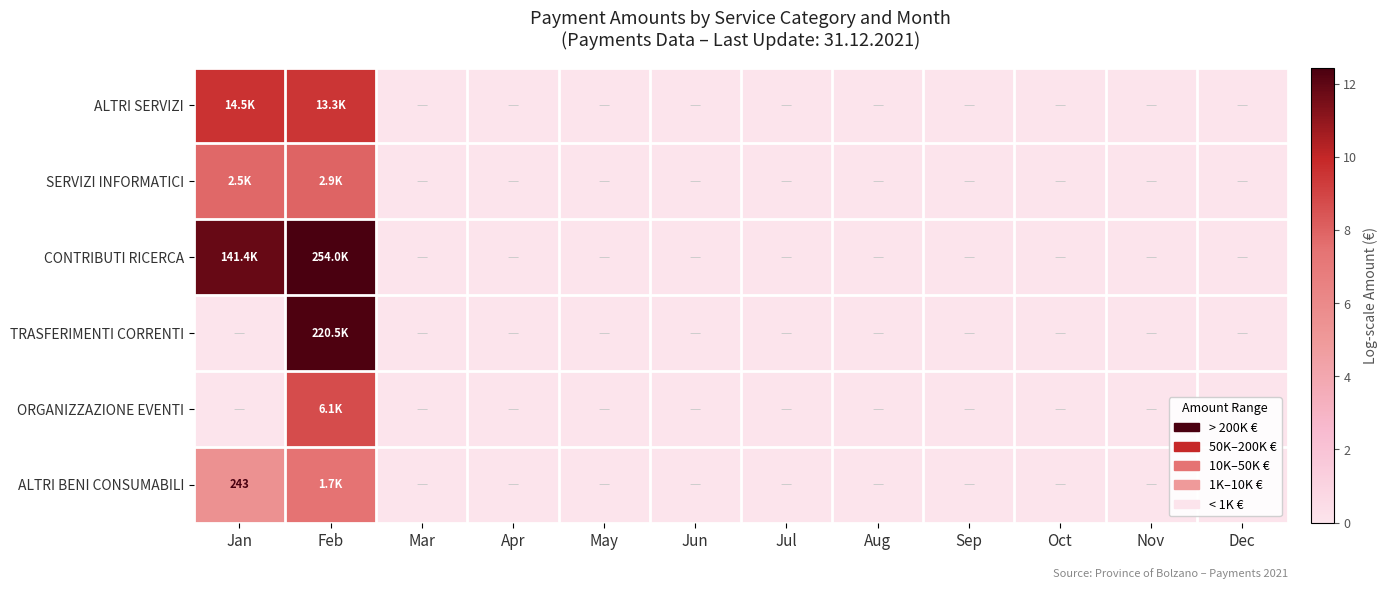

What is the difference between the maximum and second lowest values in the TRASFERIMENTI CORRENTI series?

12.3